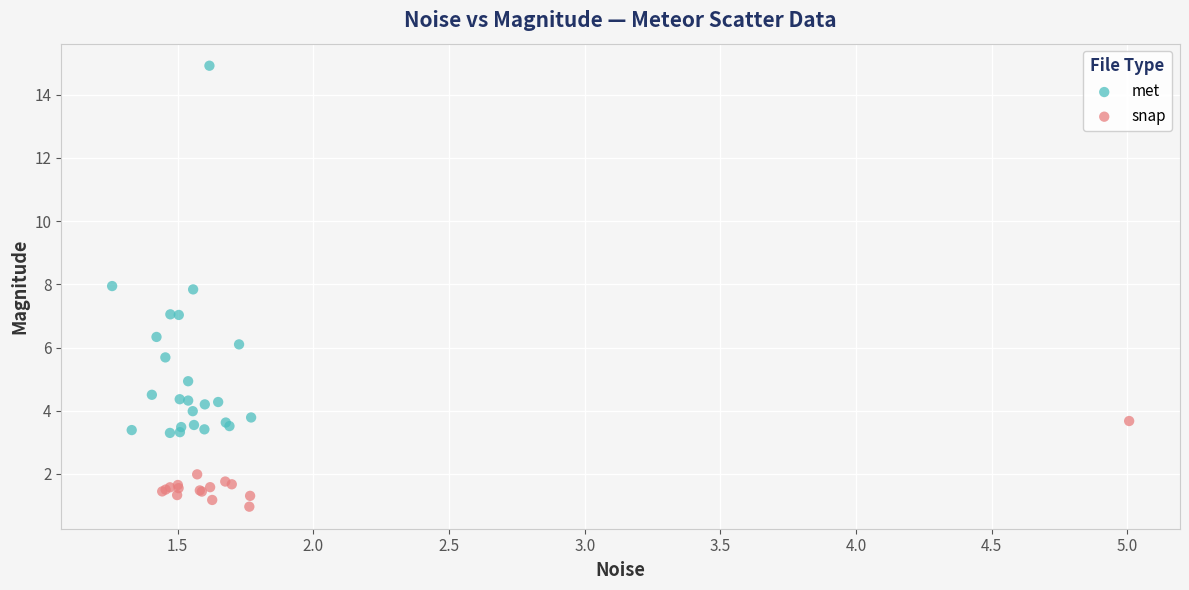

Which series reaches the maximum Y coordinate?

met